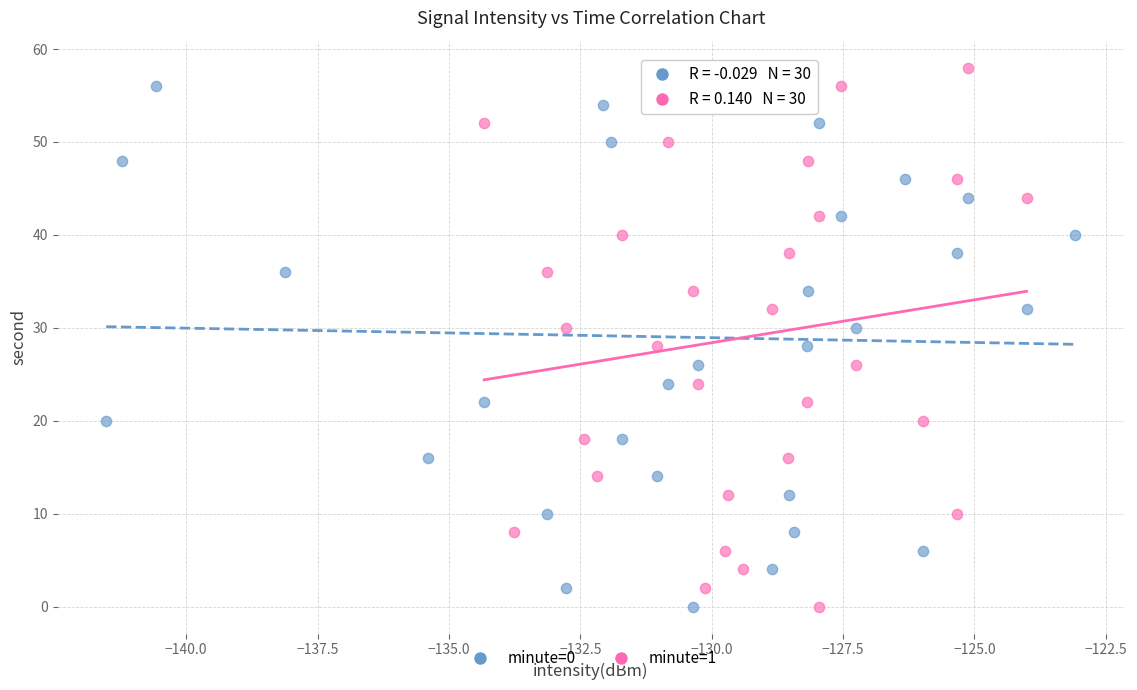

What are all the series names shown in the legend?

minute=0, minute=1